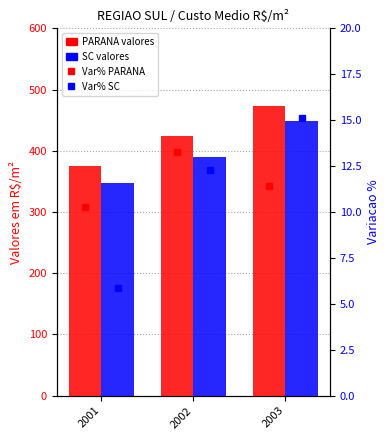

At which category is the sum across all series the highest?

2003